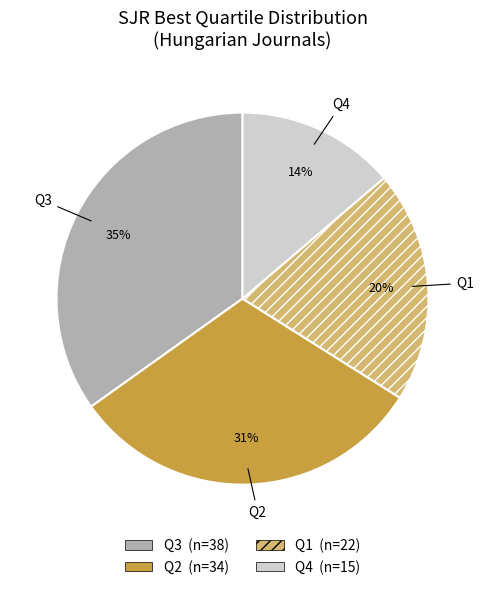

Is there a majority slice in this chart?

No